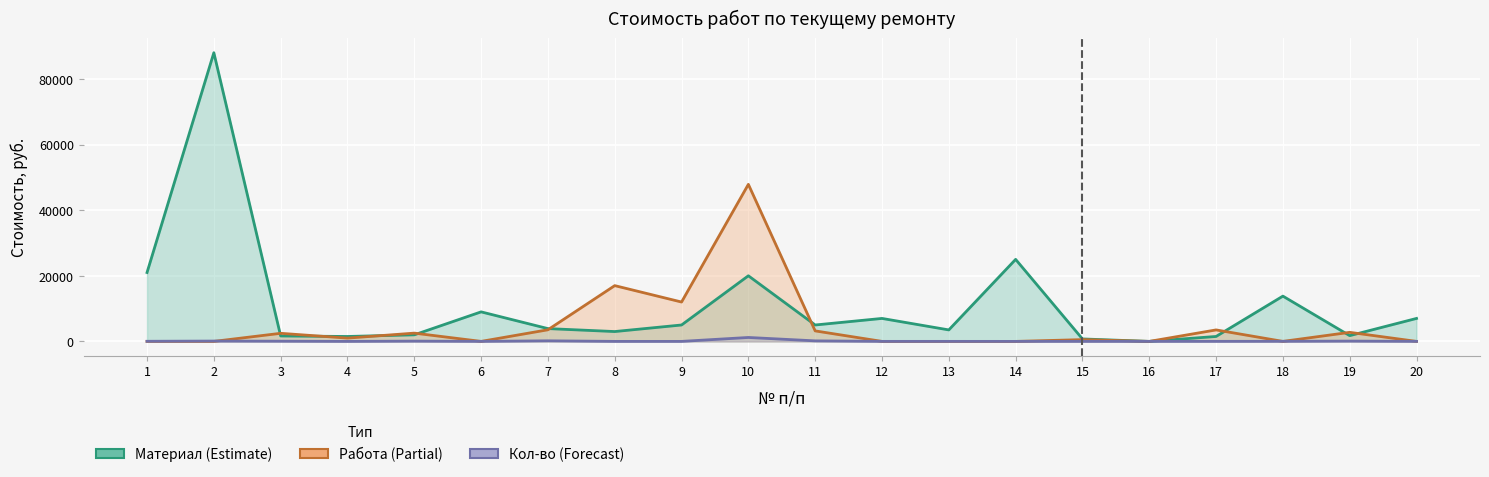

Where is the first local maximum for Материал (Estimate)?

2